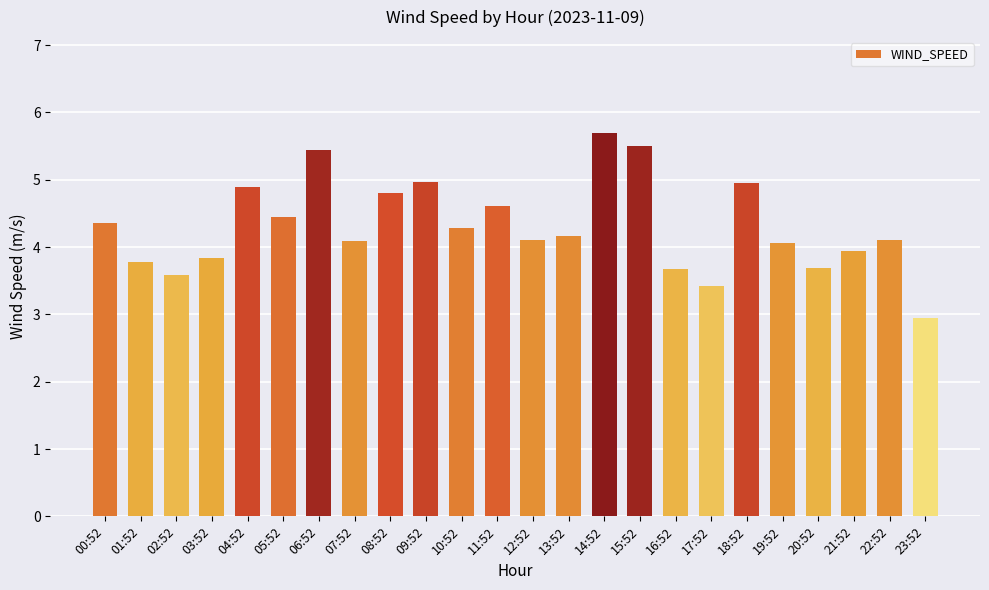

How many bars are there in total?

24